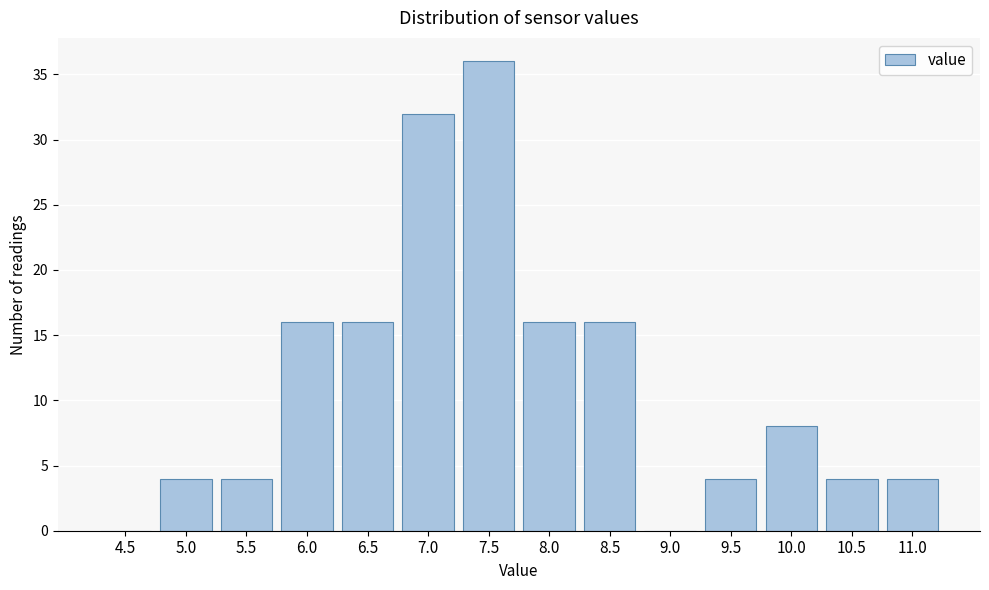

Reading right to left, extract all data points from this chart.

11.0=4	10.5=4	10.0=8	9.5=4	9.0=0	8.5=16	8.0=16	7.5=36	7.0=32	6.5=16	6.0=16	5.5=4	5.0=4	4.5=0